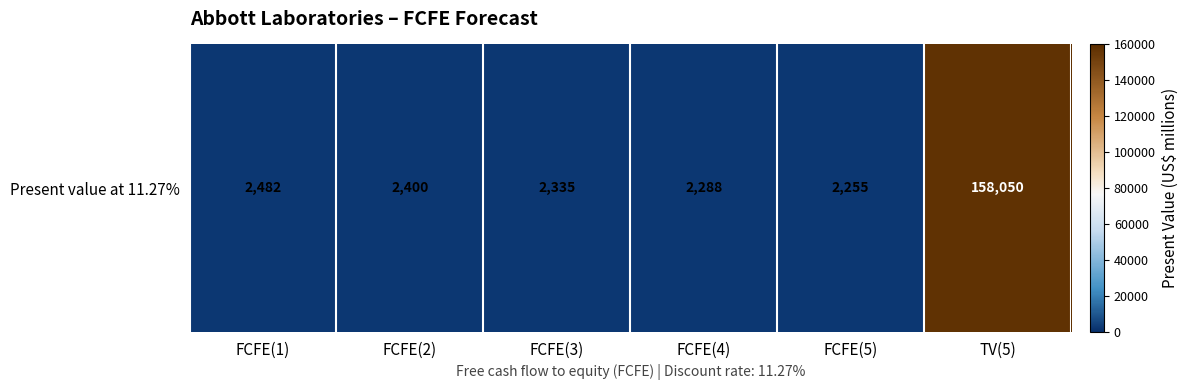

What is the change in value from FCFE(2) to FCFE(4)?

-112